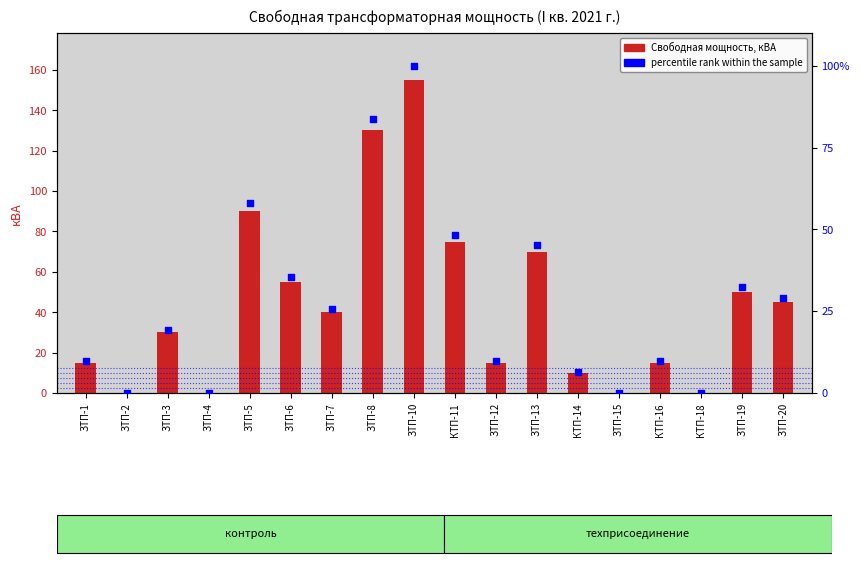

What is the total value across all series at ЗТП-7?

65.8